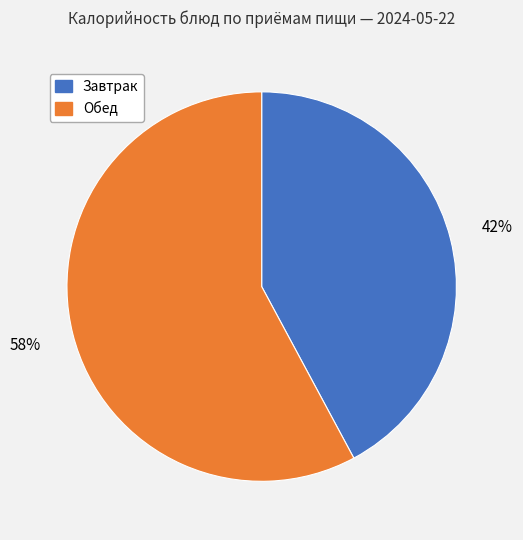

To the nearest percent, what is the difference between the largest and smallest slice percentages?

16%